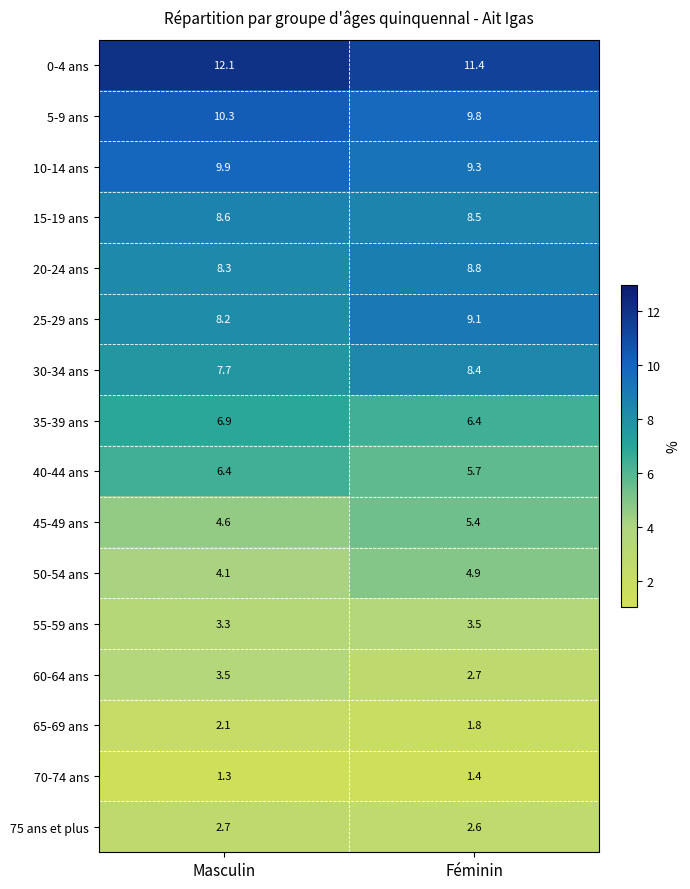

Where is 60-64 ans nearest to the value 3?

Féminin